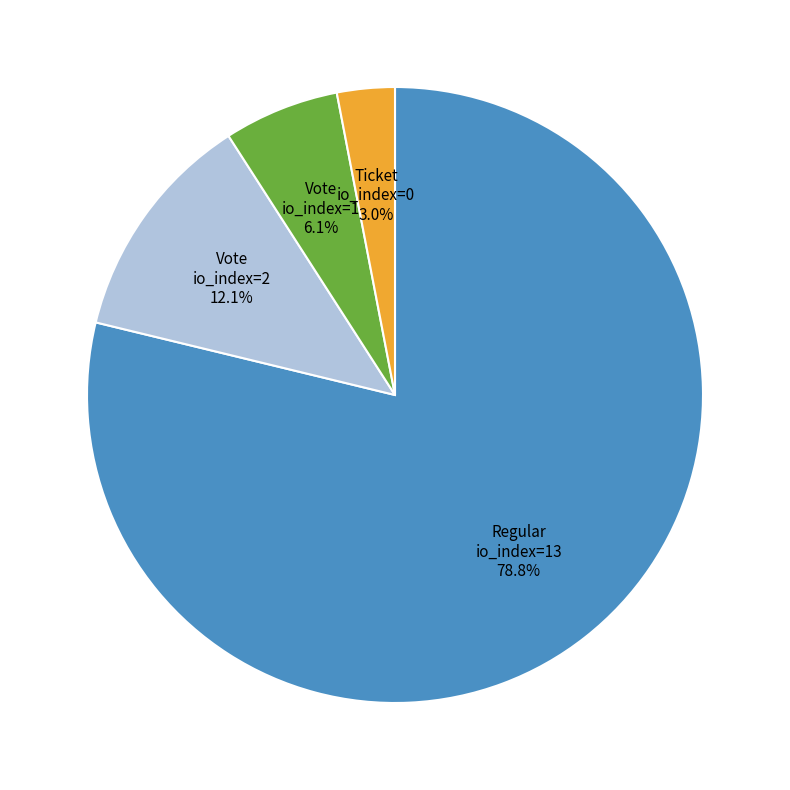

To the nearest percent, what is the average slice percentage?

25%